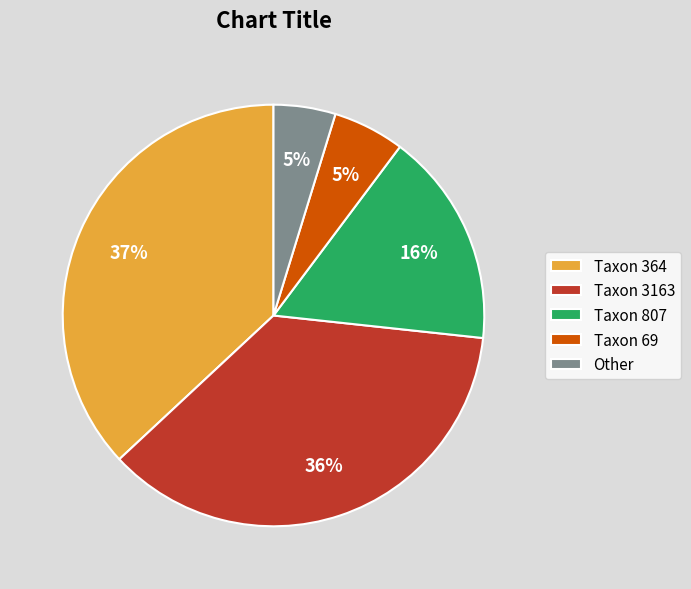

To the nearest percent, what is the average slice percentage?

20%